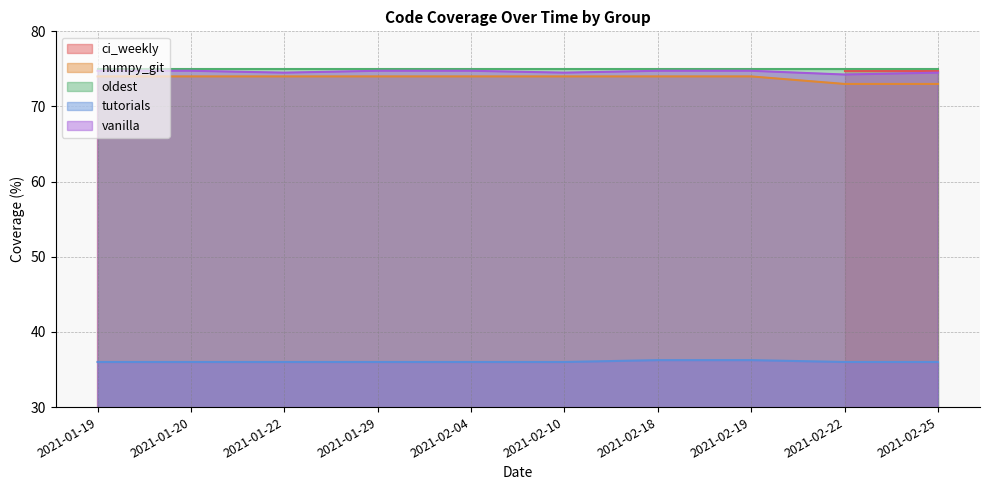

What is the value of the numpy_git point at the 3rd from the left?

74.0